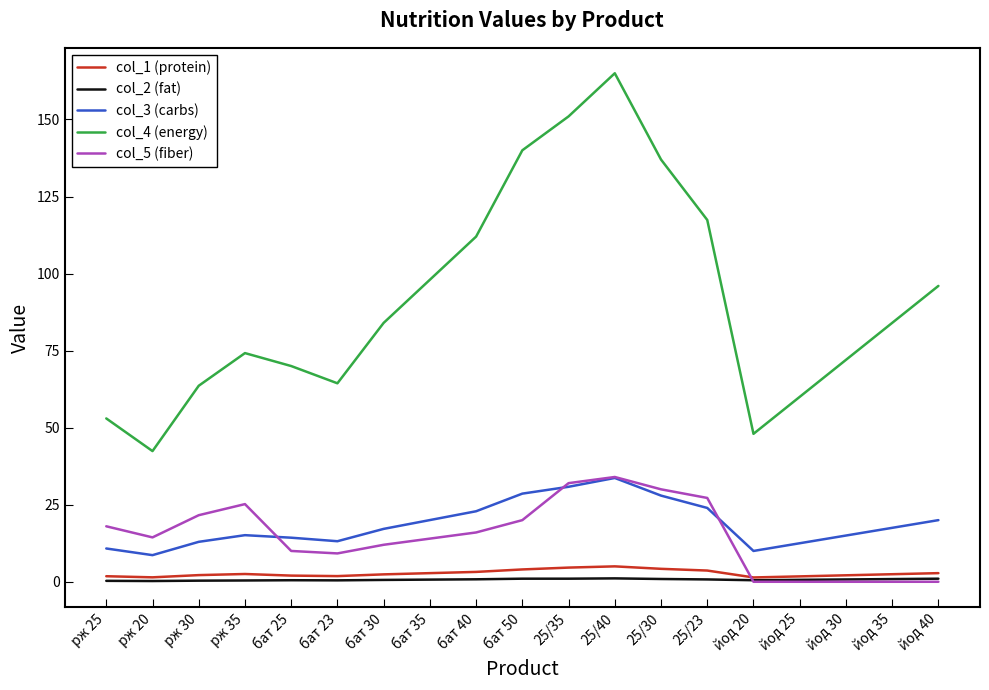

Which series has the largest total across all categories?

col_4 (energy)